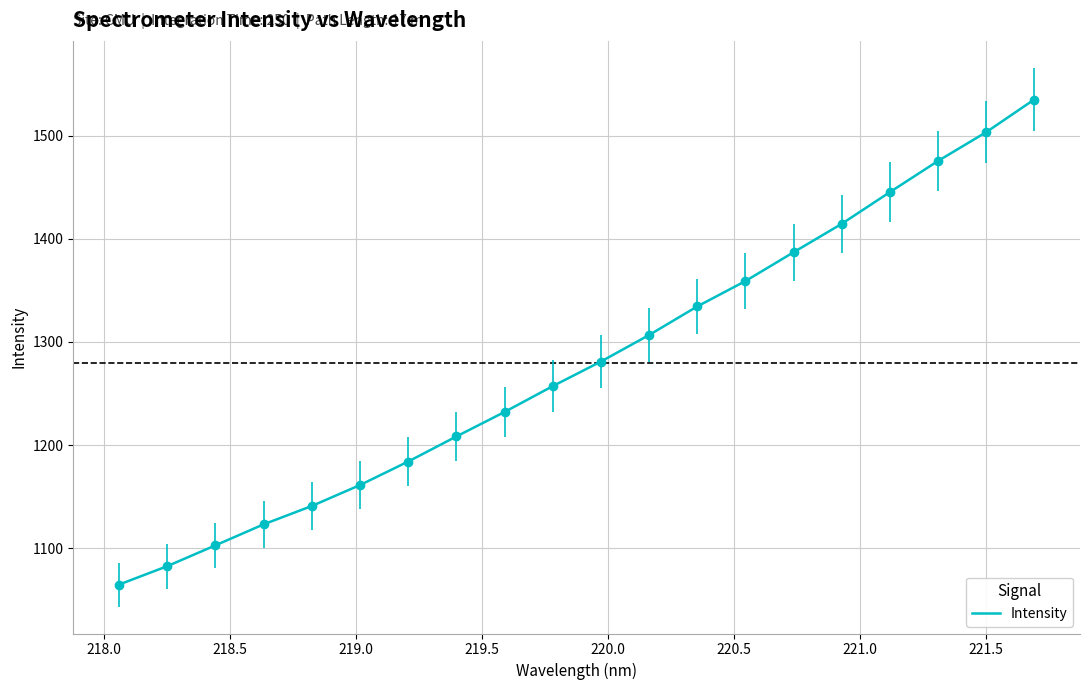

What is the minimum value shown in the chart?

1064.9